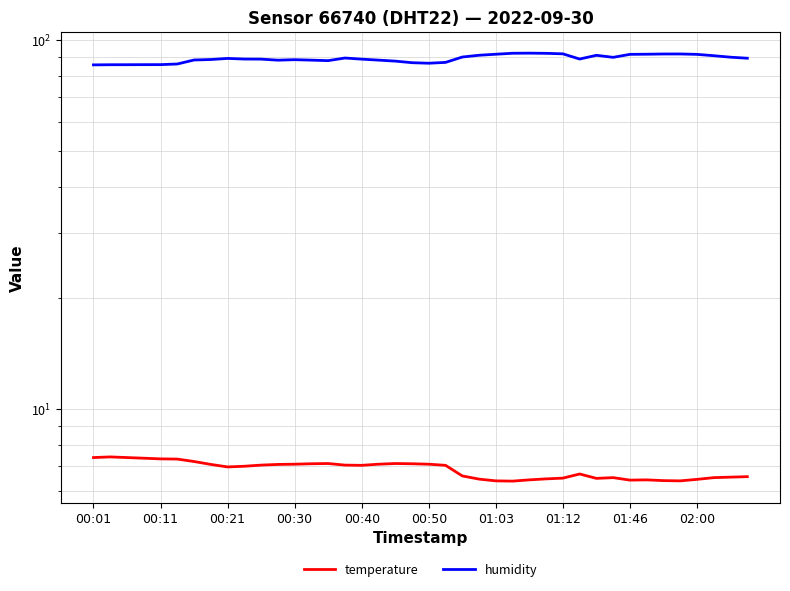

Which series has the largest total across all categories?

humidity